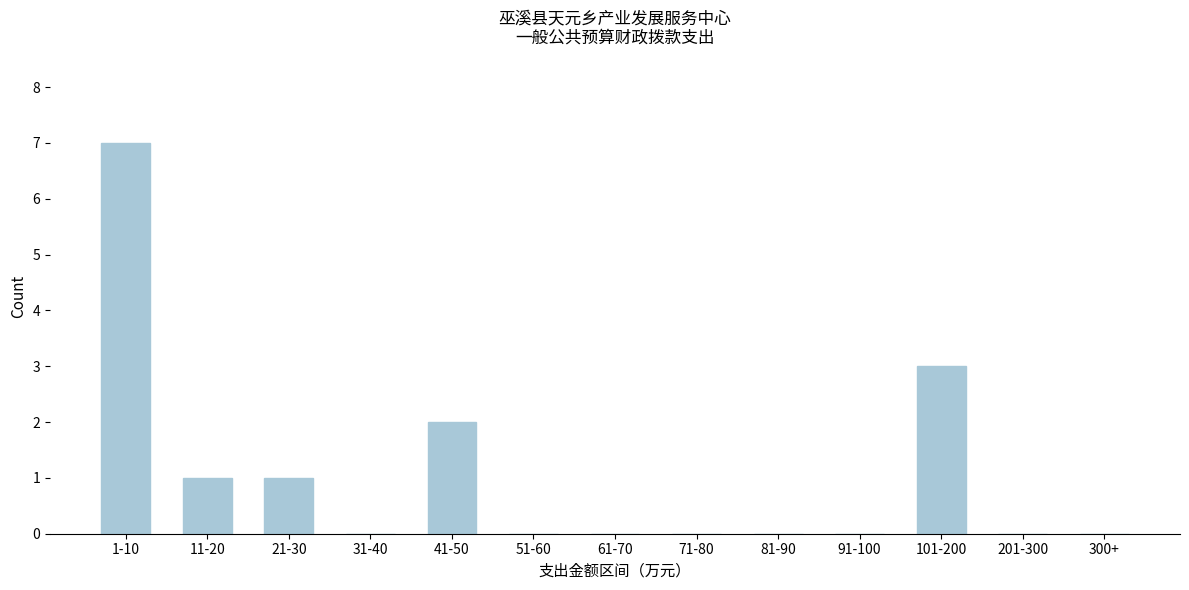

Reading right to left, what are all the values shown in this chart?

300+=0	201-300=0	101-200=3	91-100=0	81-90=0	71-80=0	61-70=0	51-60=0	41-50=2	31-40=0	21-30=1	11-20=1	1-10=7